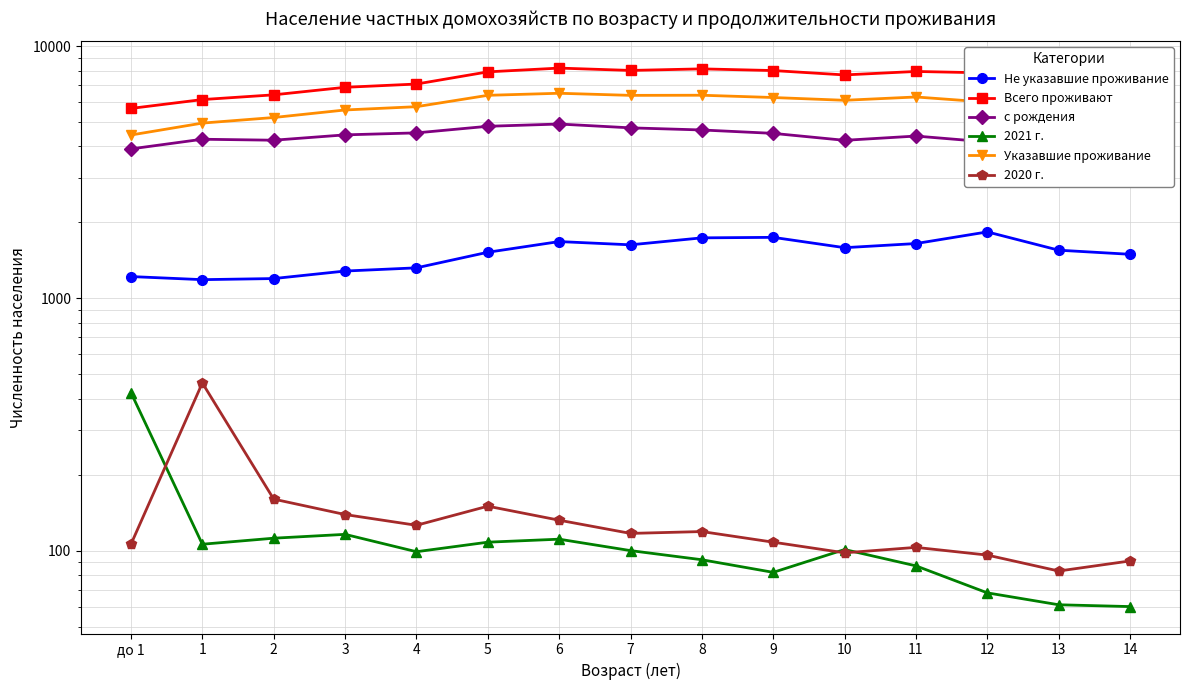

What is the label of the 2nd point from the right?

13